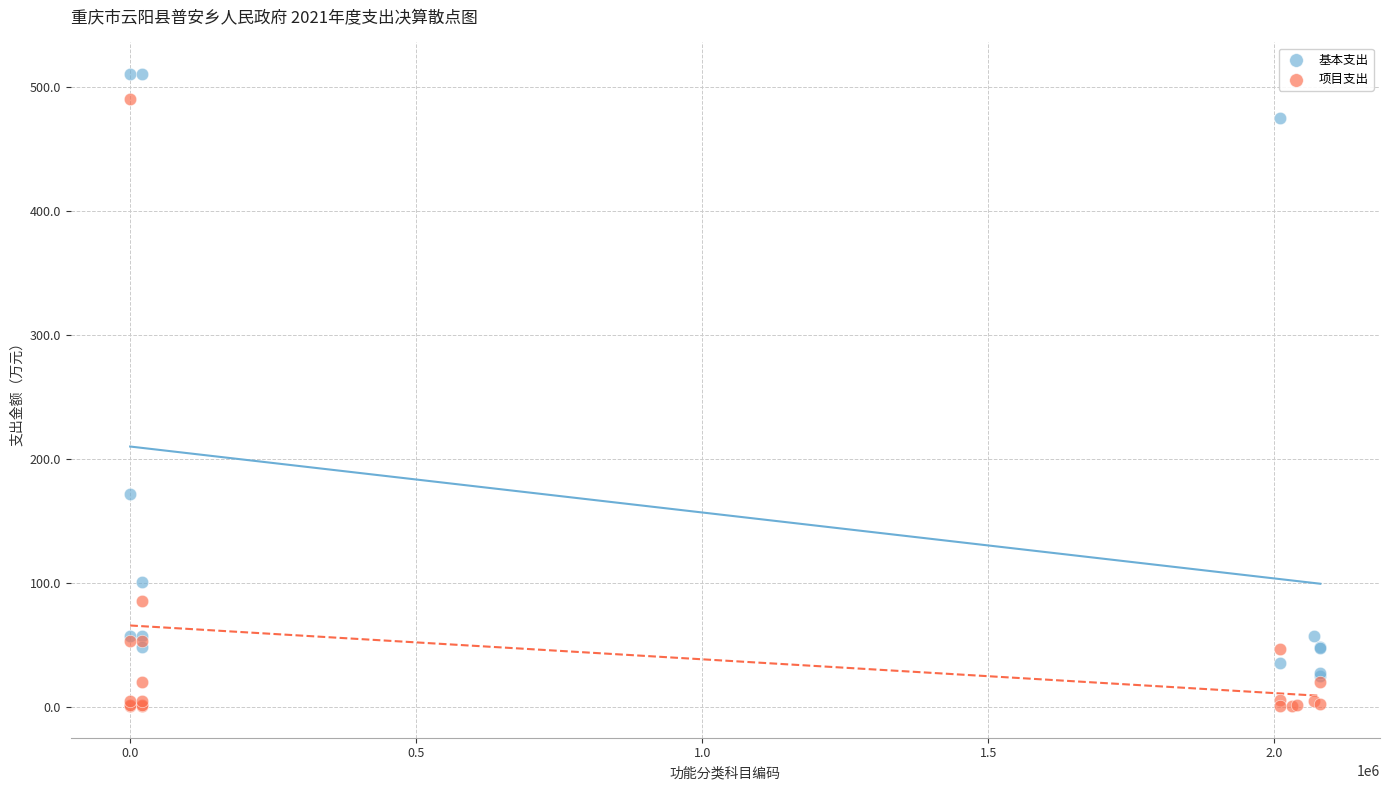

Which series reaches the maximum Y coordinate?

基本支出